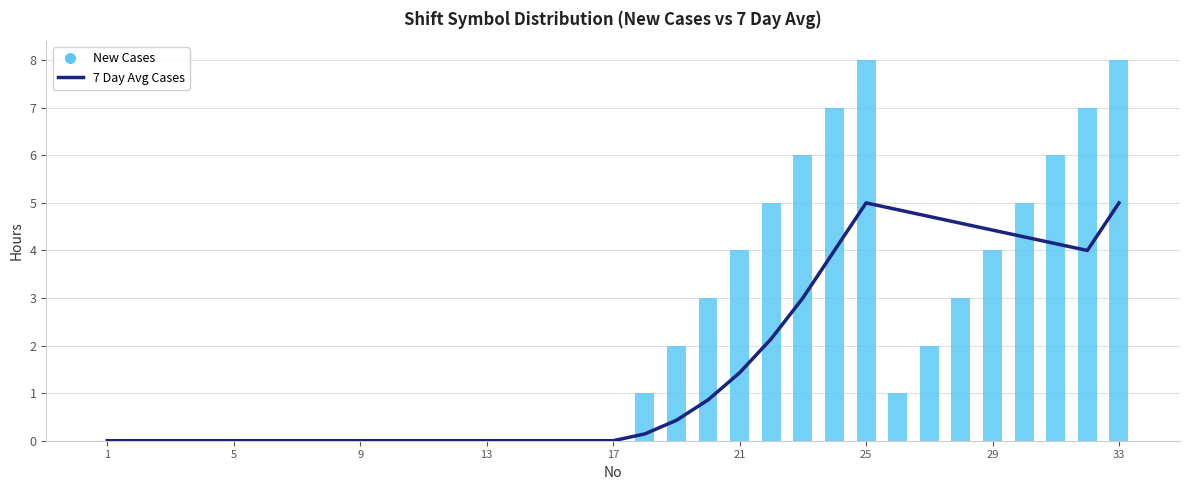

Which label corresponds to the smallest value in the chart?

1